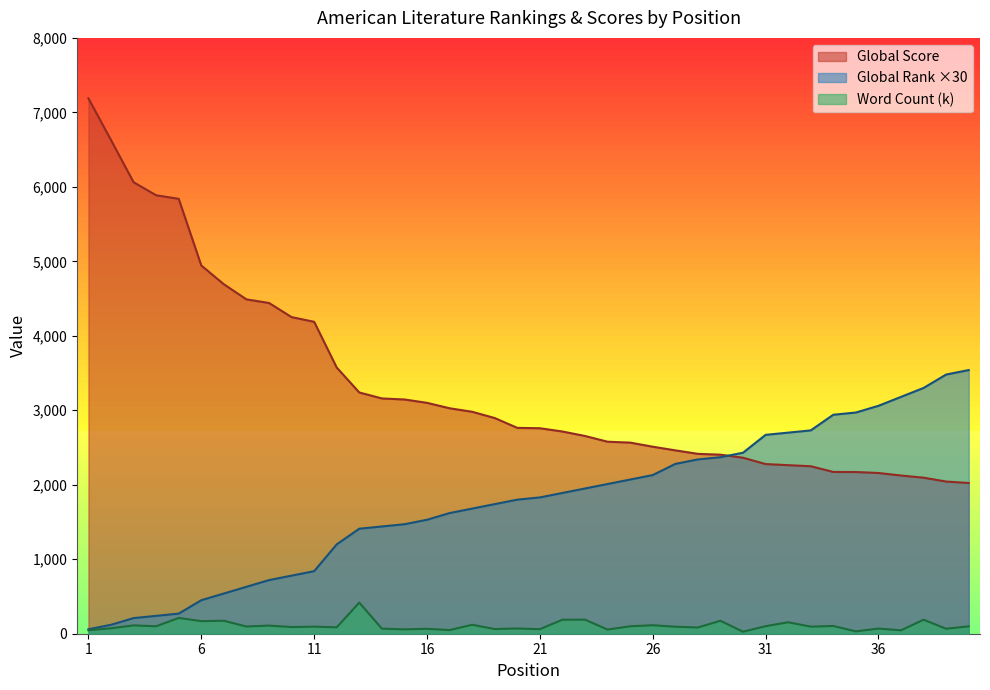

Which series has the largest range (max minus min)?

Global Score